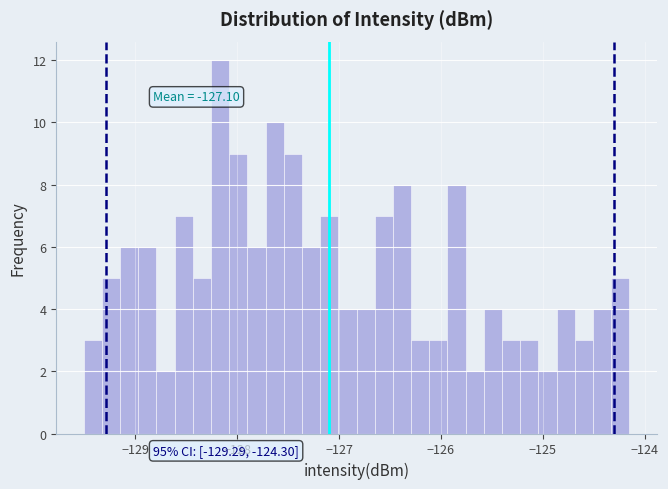

Around what value on the x-axis is the tallest bar? Give the approximate position of its centre, as read against the axis.

-128.2